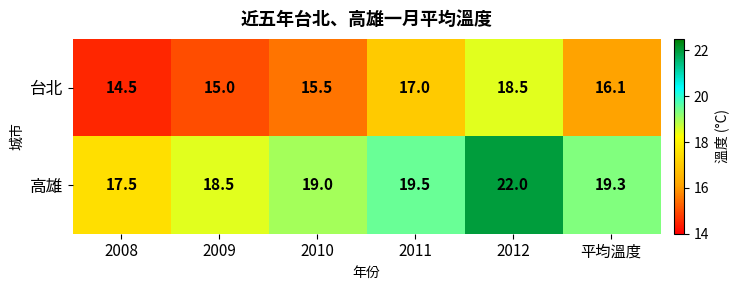

The value of 台北 at 2009 is 20.3. True or false?

False